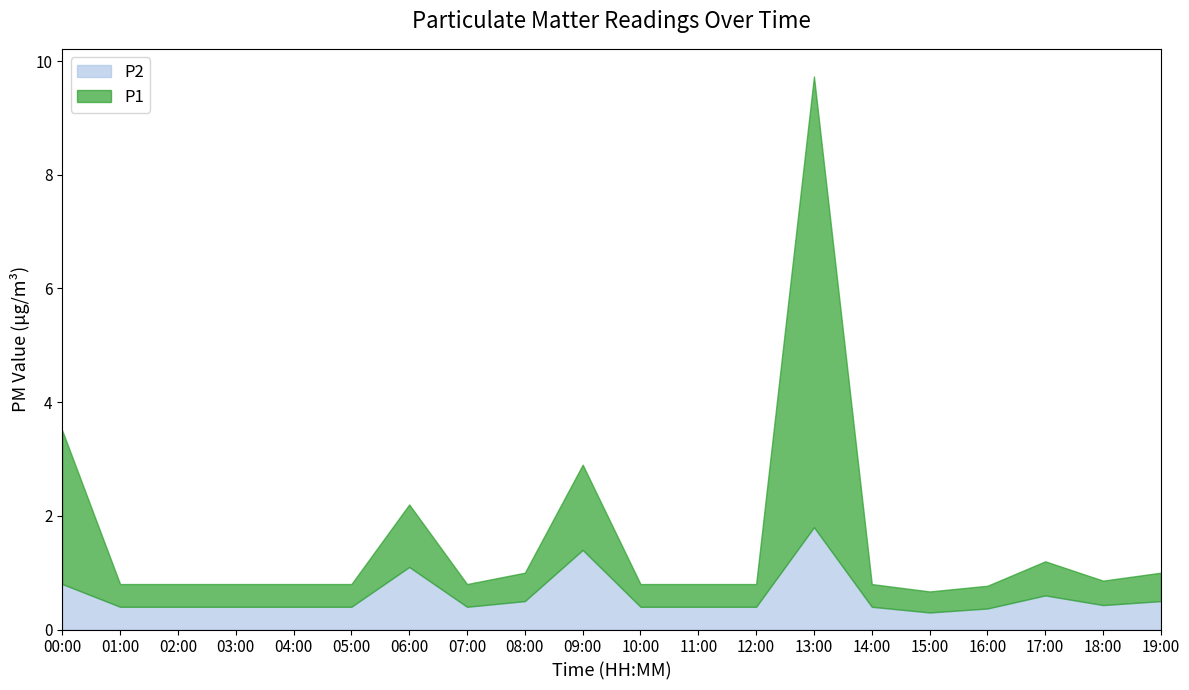

In P1, how many points are higher than both neighbors (excluding endpoints)?

4